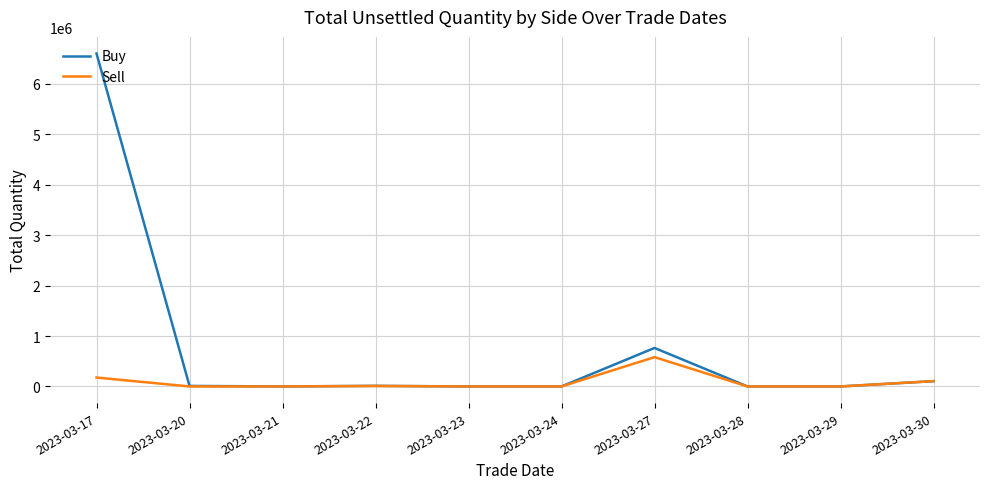

Which series has the largest range (max minus min)?

Buy